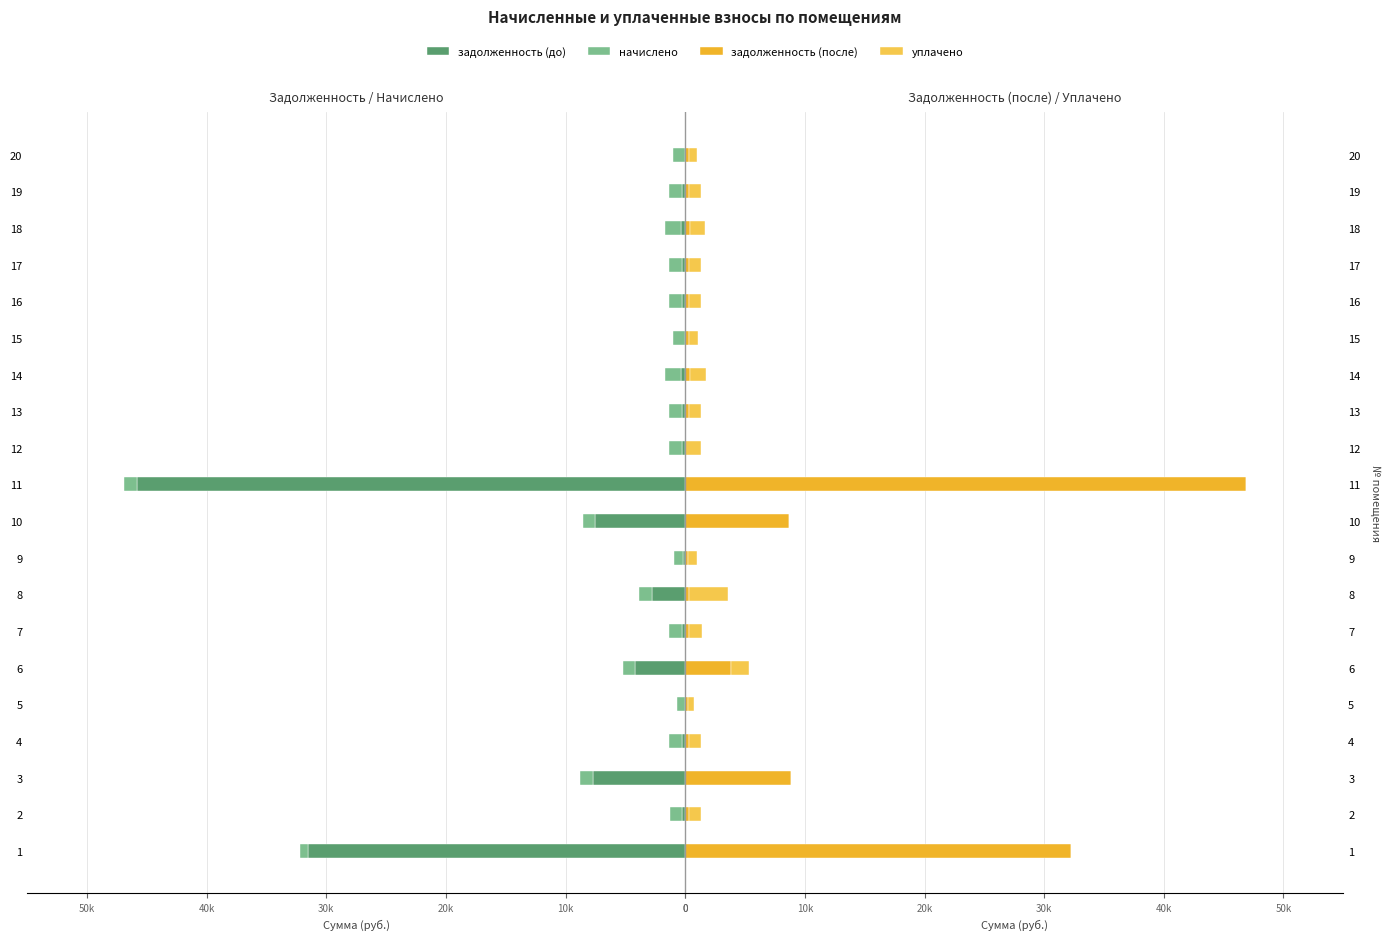

Which series changed the most between 7 and 10?

задолженность (после)